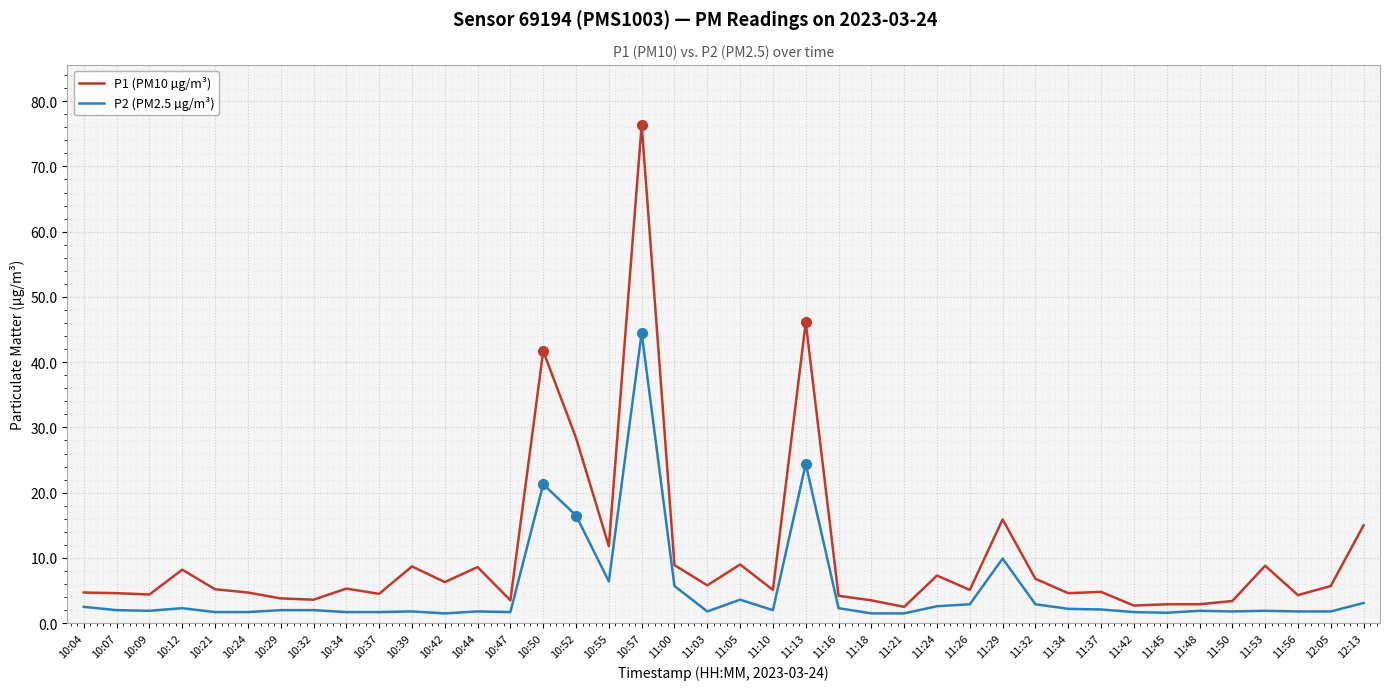

What is the total value across all series at 12:13?

18.1